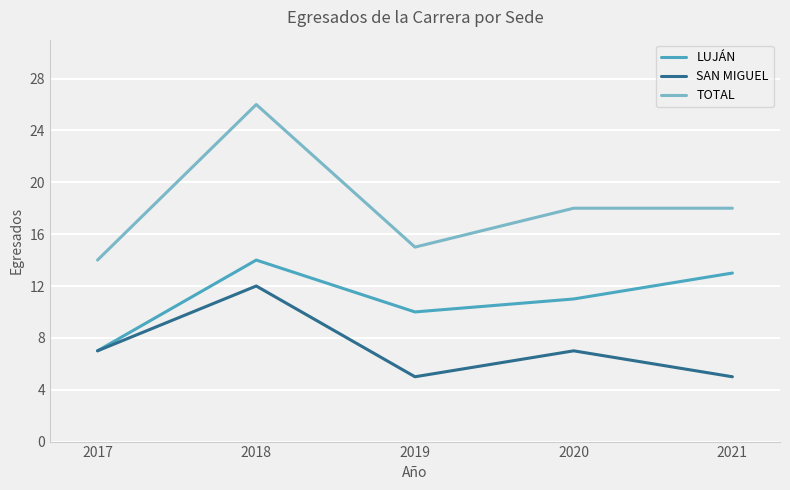

Which series has the widest spread of values?

TOTAL